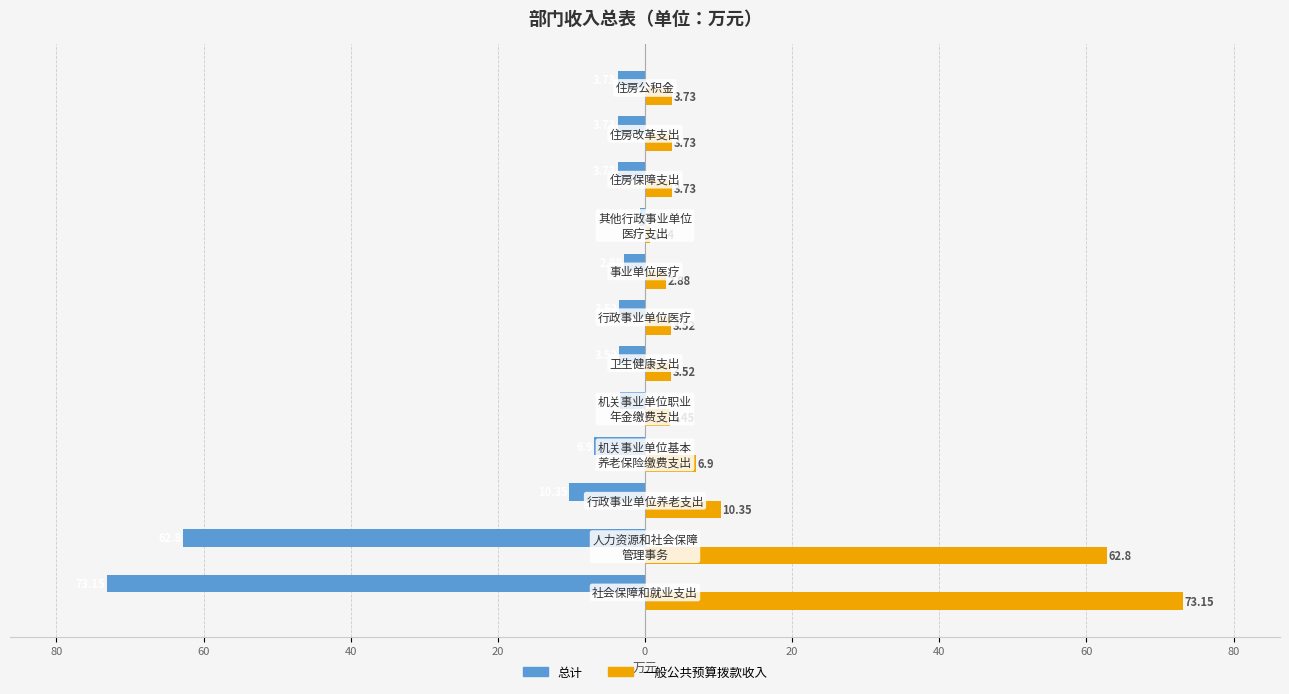

Which series has the largest range (max minus min)?

总计